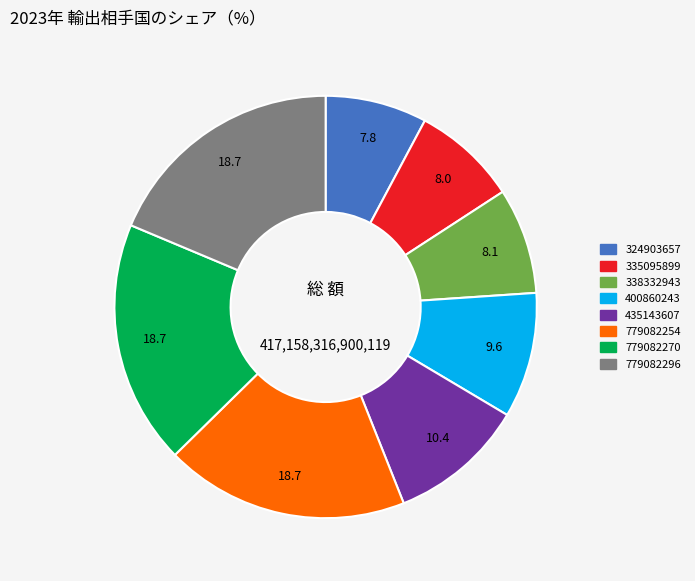

Does 779082270 account for over 50% of the chart?

No